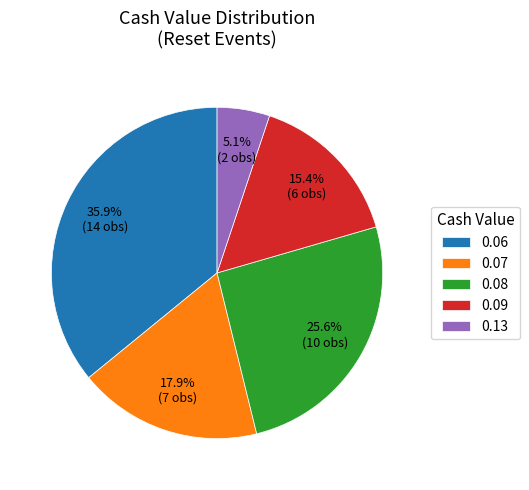

To the nearest percent, what is the difference between the largest and smallest slice percentages?

31%